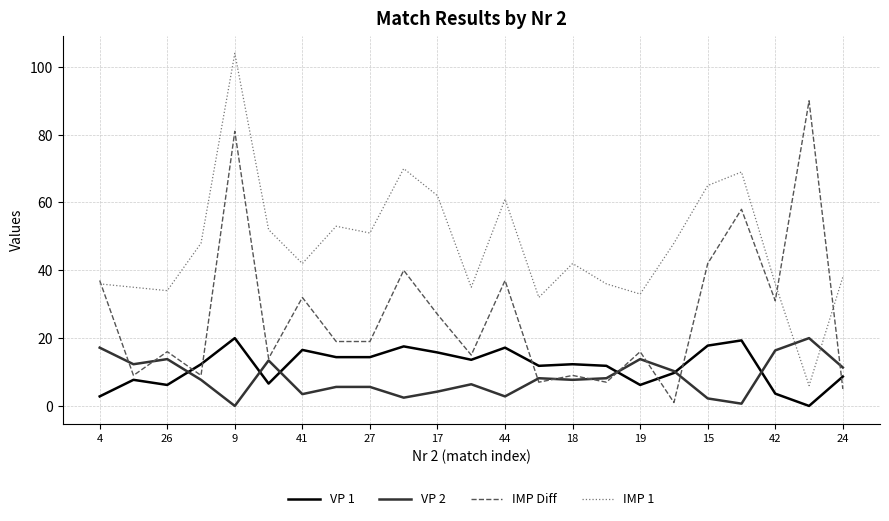

What are all the series names shown in the legend?

VP 1, VP 2, IMP Diff, IMP 1